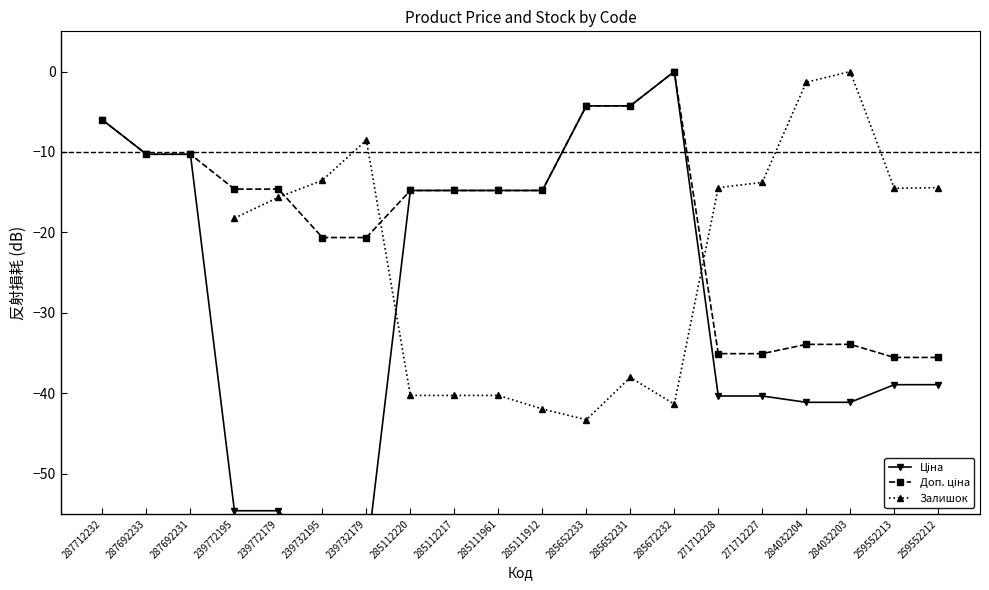

Read the Доп. ціна value at 239772195.

-14.6